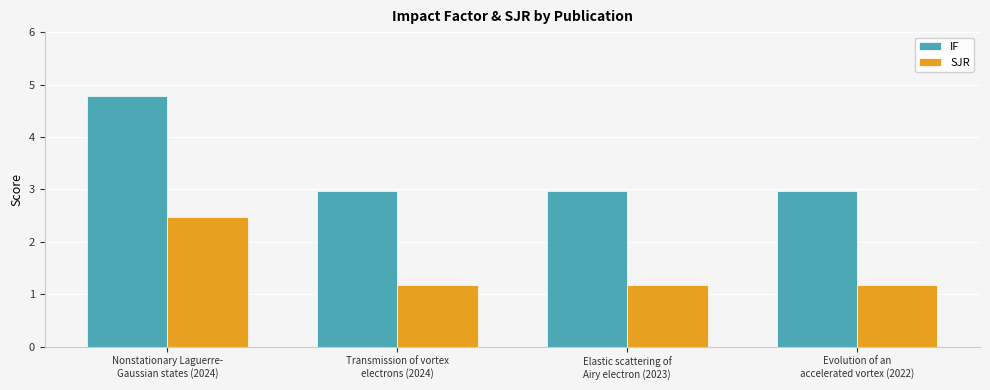

Is the value of SJR at Nonstationary Laguerre-
Gaussian states (2024) greater than the value of IF at Evolution of an
accelerated vortex (2022)?

No